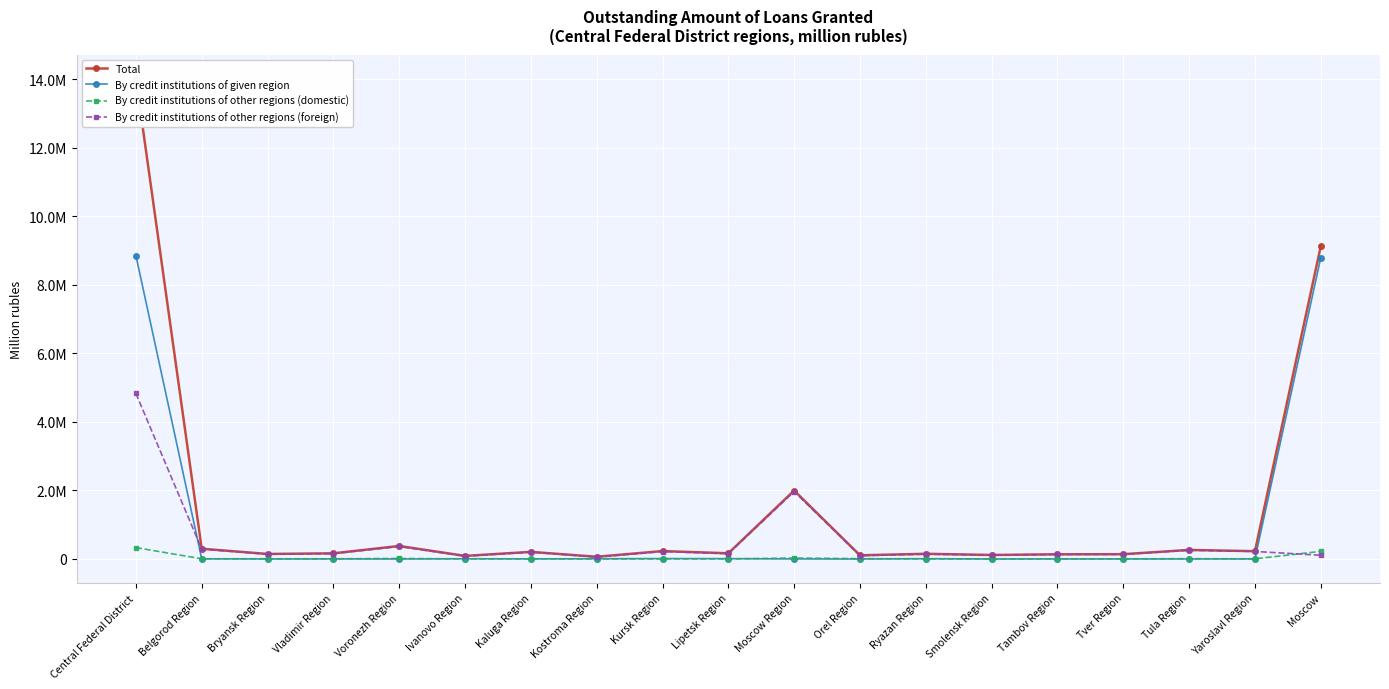

How many intersections are there between By credit institutions of given region and By credit institutions of other regions (domestic)?

8